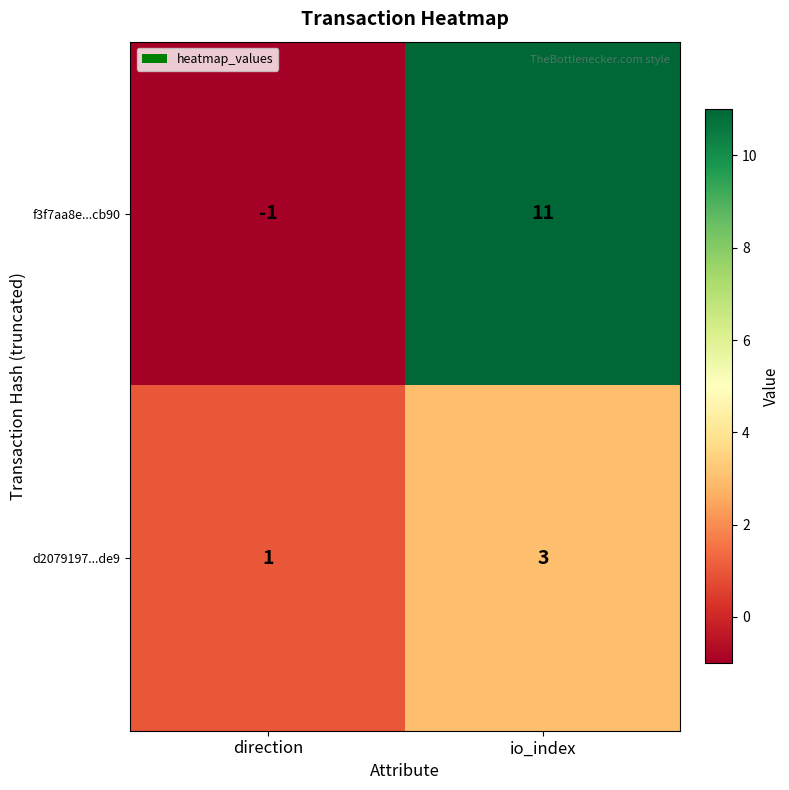

The f3f7aa8e...cb90 series shows 11 at io_index. True or false?

True